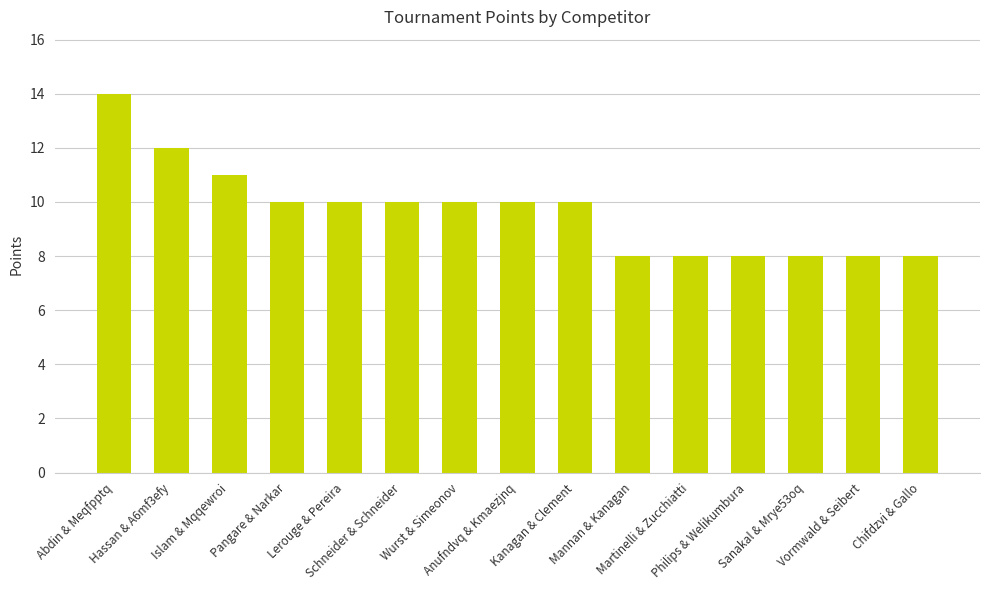

What is the sum of the values at Hassan & A6mf3efy and Schneider & Schneider?

22